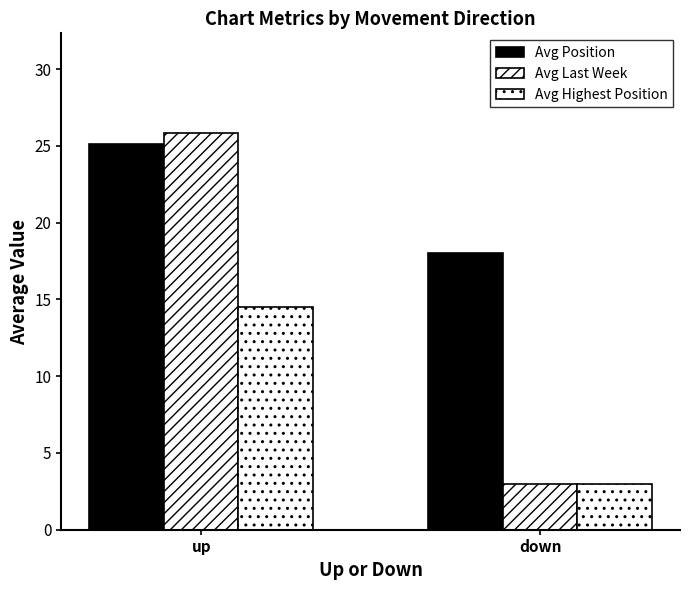

Rank the series at down from highest to lowest value.

Avg Position, Avg Last Week, Avg Highest Position